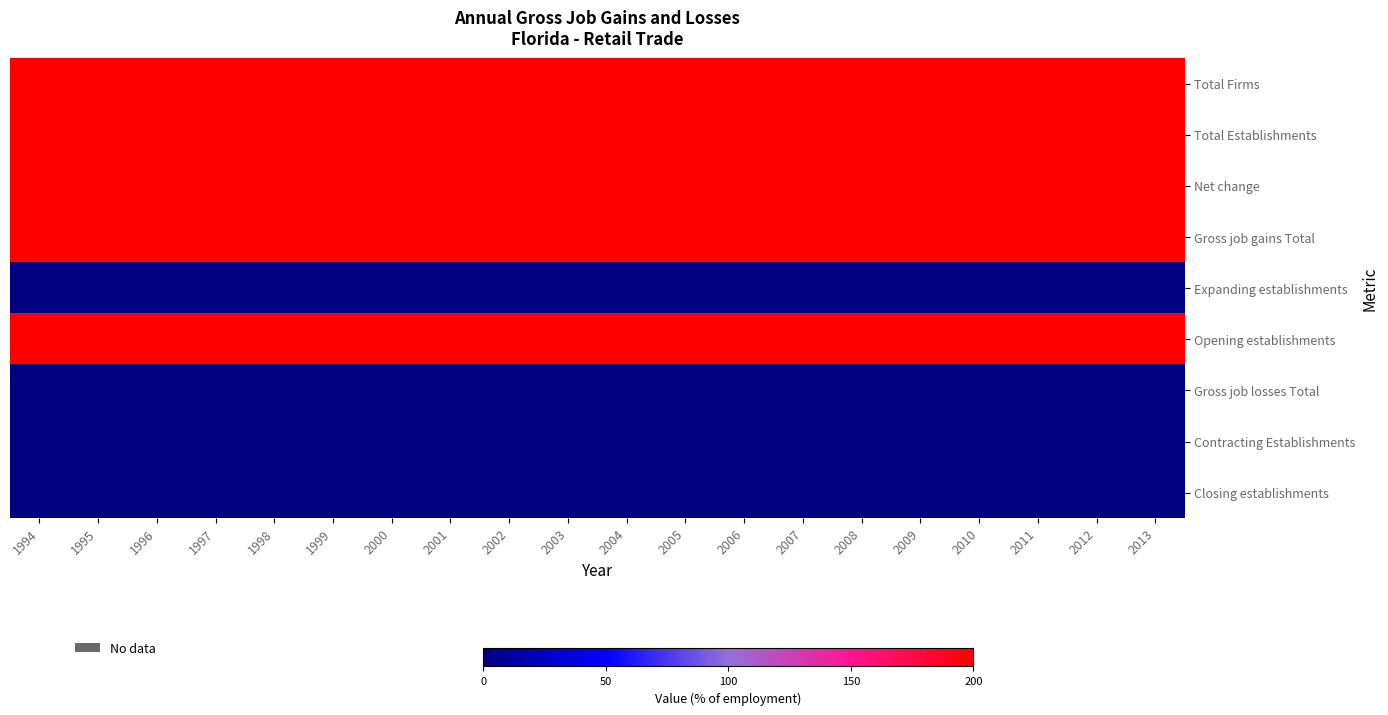

Rank the series by their maximum value, from lowest to highest.

Expanding establishments, Gross job losses Total, Contracting Establishments, Closing establishments, Total Firms, Total Establishments, Net change, Gross job gains Total, Opening establishments